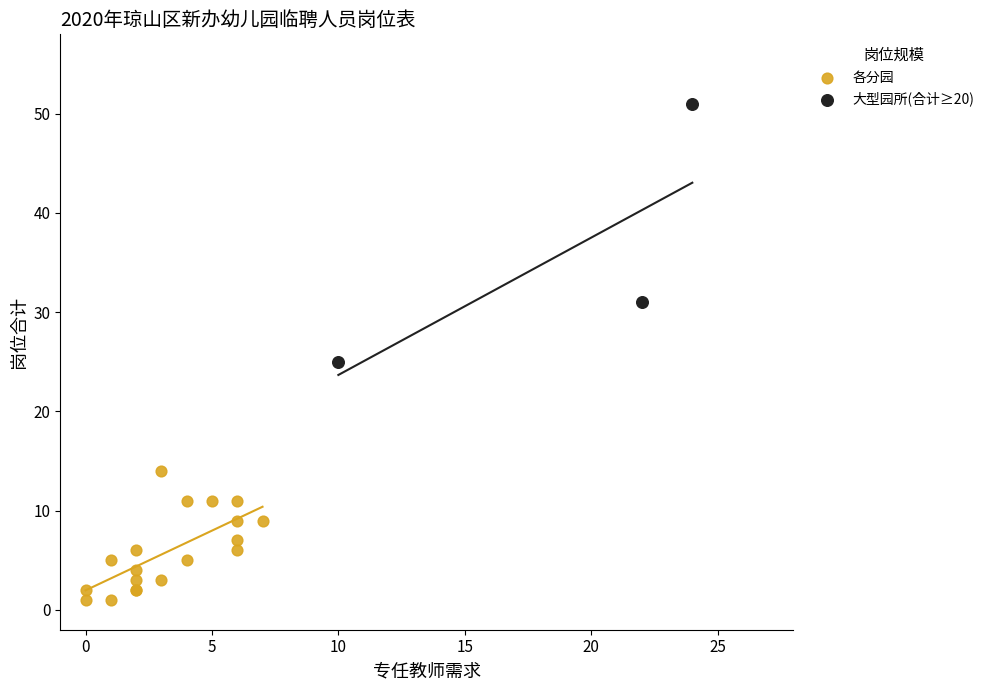

Which series contains the lowest Y value?

各分园